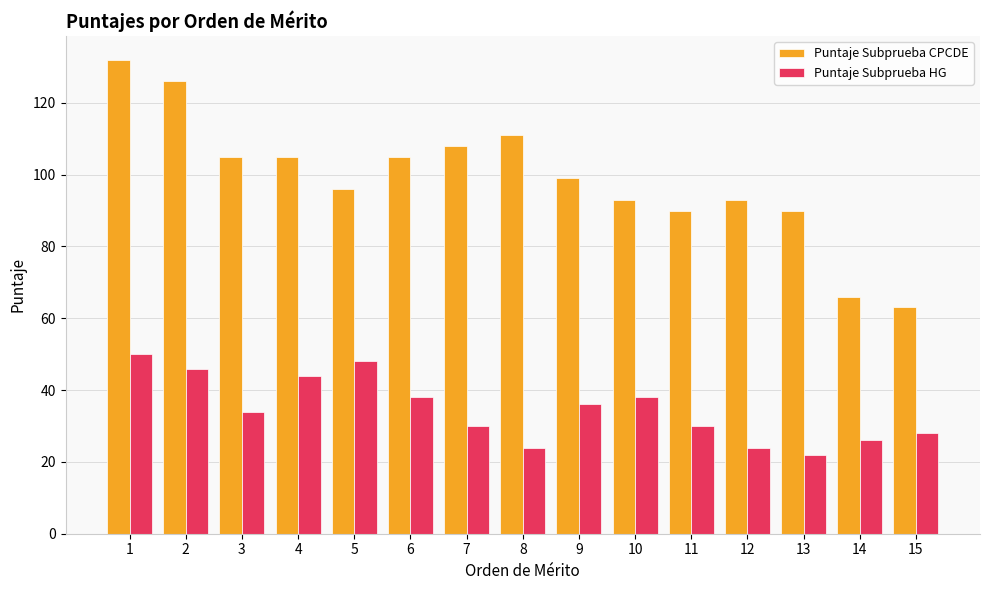

What is the spread (max minus min) of values at 2?

80